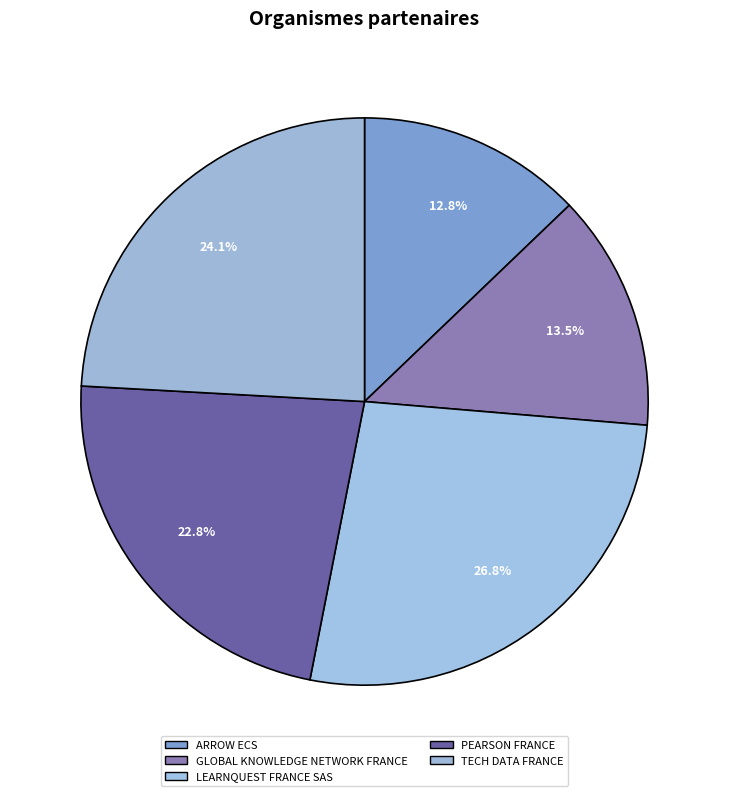

Combined, do ARROW ECS and TECH DATA FRANCE account for over 50%?

No